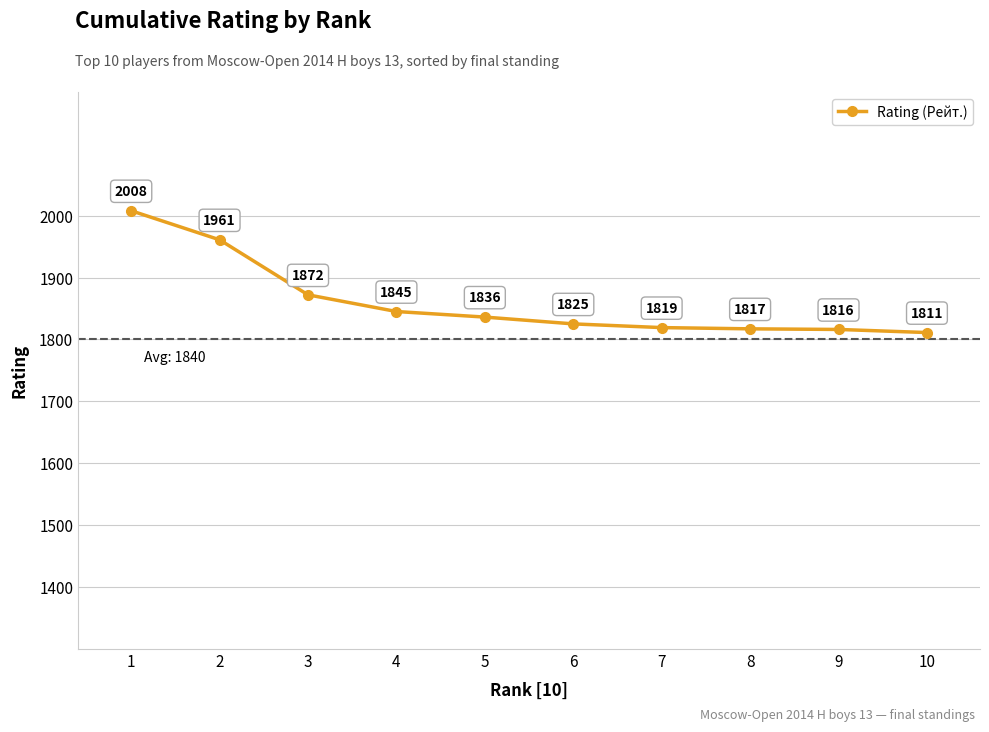

At which label is the value closest to 1909?

3